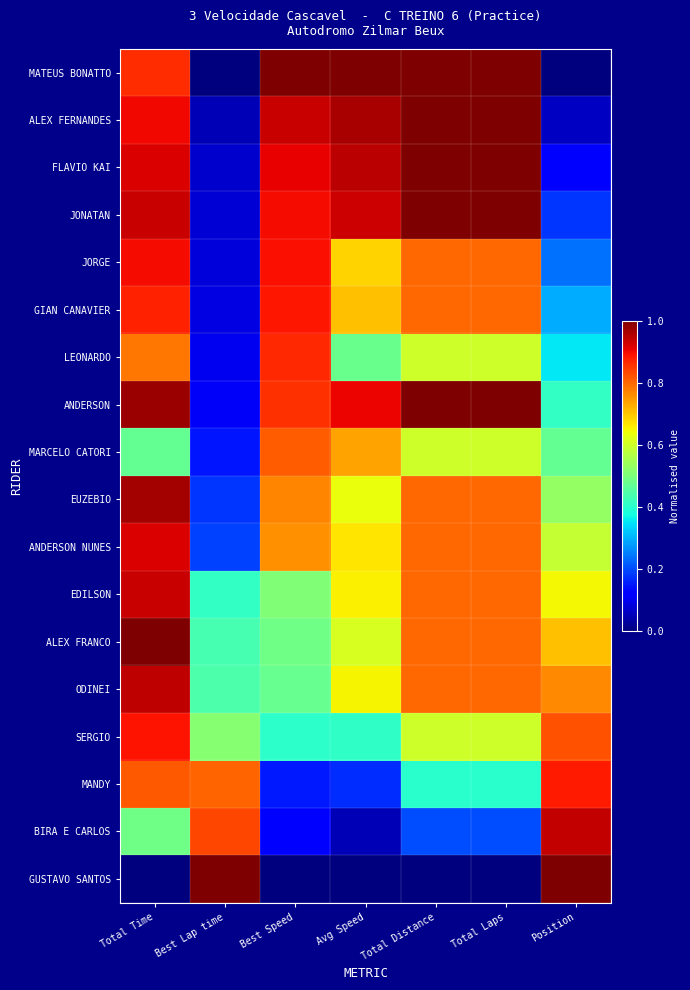

Reading right to left, transcribe all the data shown in this chart.

MATEUS BONATTO: Position=0.0	Total Laps=1.0	Total Distance=1.0	Avg Speed=1.0	Best Speed=1.0	Best Lap time=0.0	Total Time=0.9
ALEX FERNANDES: Position=0.1	Total Laps=1.0	Total Distance=1.0	Avg Speed=1.0	Best Speed=0.9	Best Lap time=0.0	Total Time=0.9
FLAVIO KAI: Position=0.1	Total Laps=1.0	Total Distance=1.0	Avg Speed=0.9	Best Speed=0.9	Best Lap time=0.1	Total Time=0.9
JONATAN: Position=0.2	Total Laps=1.0	Total Distance=1.0	Avg Speed=0.9	Best Speed=0.9	Best Lap time=0.1	Total Time=0.9
JORGE: Position=0.2	Total Laps=0.8	Total Distance=0.8	Avg Speed=0.7	Best Speed=0.9	Best Lap time=0.1	Total Time=0.9
GIAN CANAVIER: Position=0.3	Total Laps=0.8	Total Distance=0.8	Avg Speed=0.7	Best Speed=0.9	Best Lap time=0.1	Total Time=0.9
LEONARDO: Position=0.4	Total Laps=0.6	Total Distance=0.6	Avg Speed=0.5	Best Speed=0.9	Best Lap time=0.1	Total Time=0.8
ANDERSON: Position=0.4	Total Laps=1.0	Total Distance=1.0	Avg Speed=0.9	Best Speed=0.9	Best Lap time=0.1	Total Time=1.0
MARCELO CATORI: Position=0.5	Total Laps=0.6	Total Distance=0.6	Avg Speed=0.7	Best Speed=0.8	Best Lap time=0.1	Total Time=0.5
EUZEBIO: Position=0.5	Total Laps=0.8	Total Distance=0.8	Avg Speed=0.6	Best Speed=0.8	Best Lap time=0.2	Total Time=1.0
ANDERSON NUNES: Position=0.6	Total Laps=0.8	Total Distance=0.8	Avg Speed=0.7	Best Speed=0.8	Best Lap time=0.2	Total Time=0.9
EDILSON: Position=0.6	Total Laps=0.8	Total Distance=0.8	Avg Speed=0.7	Best Speed=0.5	Best Lap time=0.4	Total Time=0.9
ALEX FRANCO: Position=0.7	Total Laps=0.8	Total Distance=0.8	Avg Speed=0.6	Best Speed=0.5	Best Lap time=0.4	Total Time=1.0
ODINEI: Position=0.8	Total Laps=0.8	Total Distance=0.8	Avg Speed=0.7	Best Speed=0.5	Best Lap time=0.4	Total Time=0.9
SERGIO: Position=0.8	Total Laps=0.6	Total Distance=0.6	Avg Speed=0.4	Best Speed=0.4	Best Lap time=0.5	Total Time=0.9
MANDY: Position=0.9	Total Laps=0.4	Total Distance=0.4	Avg Speed=0.2	Best Speed=0.2	Best Lap time=0.8	Total Time=0.8
BIRA E CARLOS: Position=0.9	Total Laps=0.2	Total Distance=0.2	Avg Speed=0.0	Best Speed=0.1	Best Lap time=0.8	Total Time=0.5
GUSTAVO SANTOS: Position=1.0	Total Laps=0.0	Total Distance=0.0	Avg Speed=0.0	Best Speed=0.0	Best Lap time=1.0	Total Time=0.0